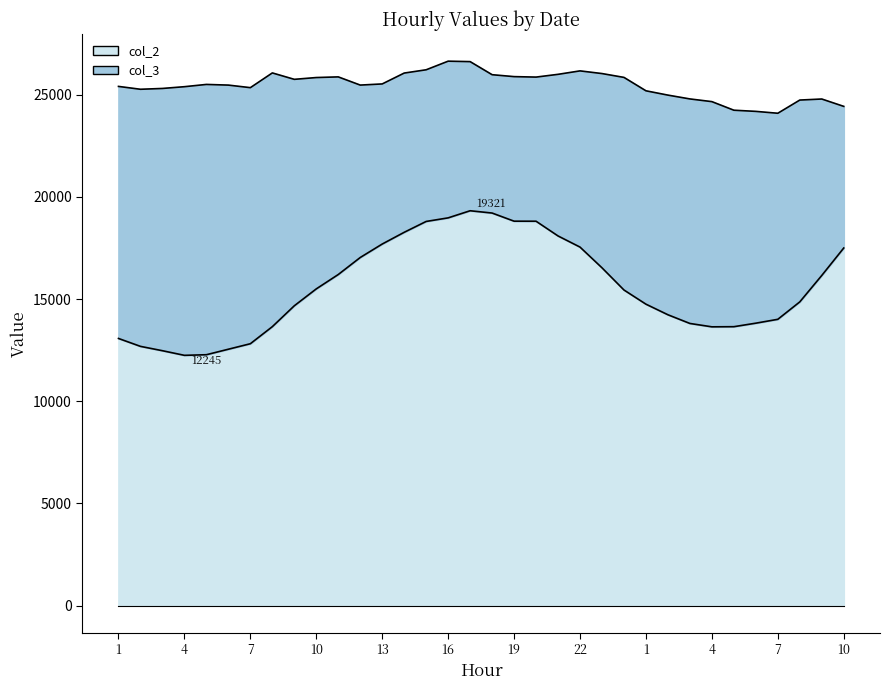

How many data points does each series have?

34